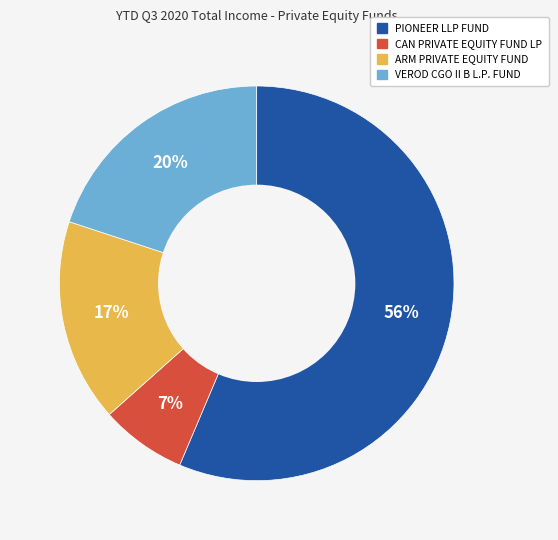

Which category has the biggest portion of the pie?

PIONEER LLP FUND